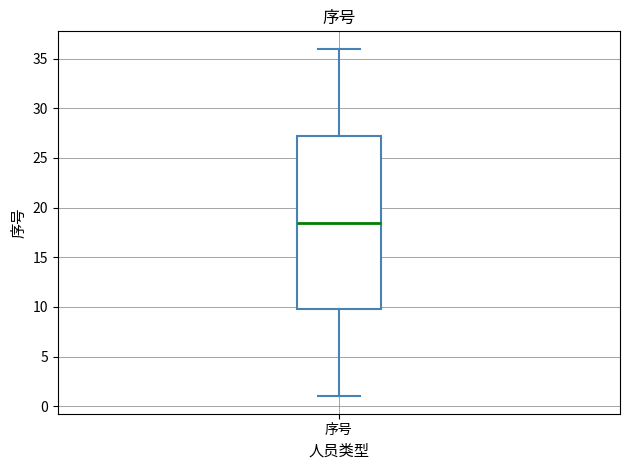

Read this box plot against the y-axis: the position of the median line, the range covered by the box, and the ends of both whiskers. The values are not printed on the chart, so give them approximately, as read against the axis.

median 18.5, box 10.0 to 27.5, whiskers 1.0 to 36.0